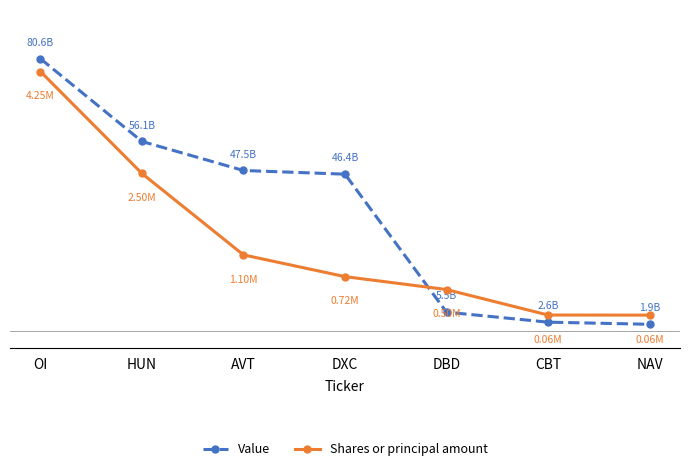

What are all the series names shown in the legend?

Value, Shares or principal amount